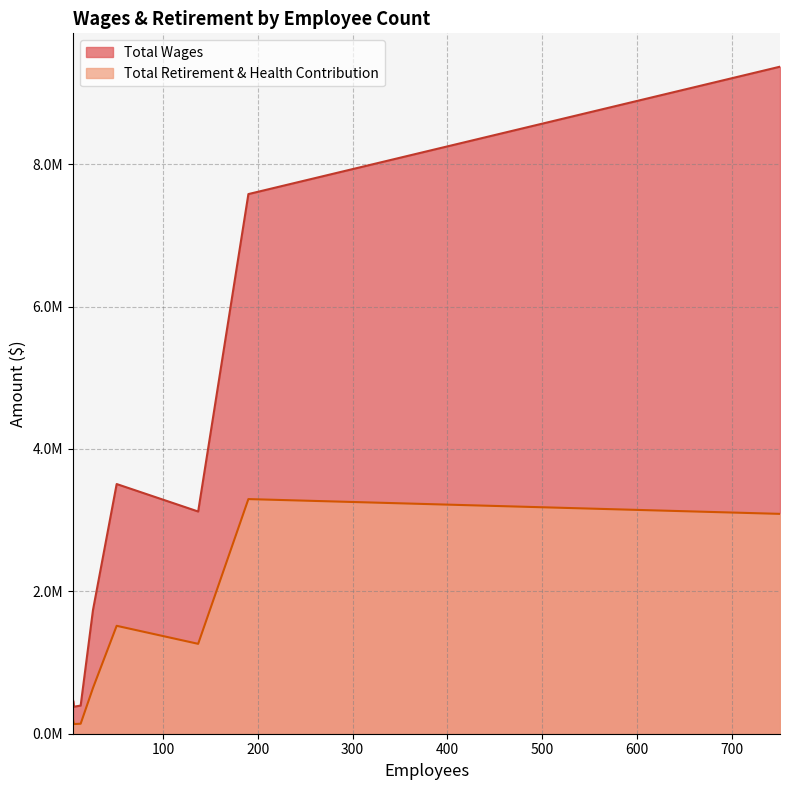

Rank the categories by Total Wages value from highest to lowest.

751, 190, 51, 137, 26, 5, 13, 6